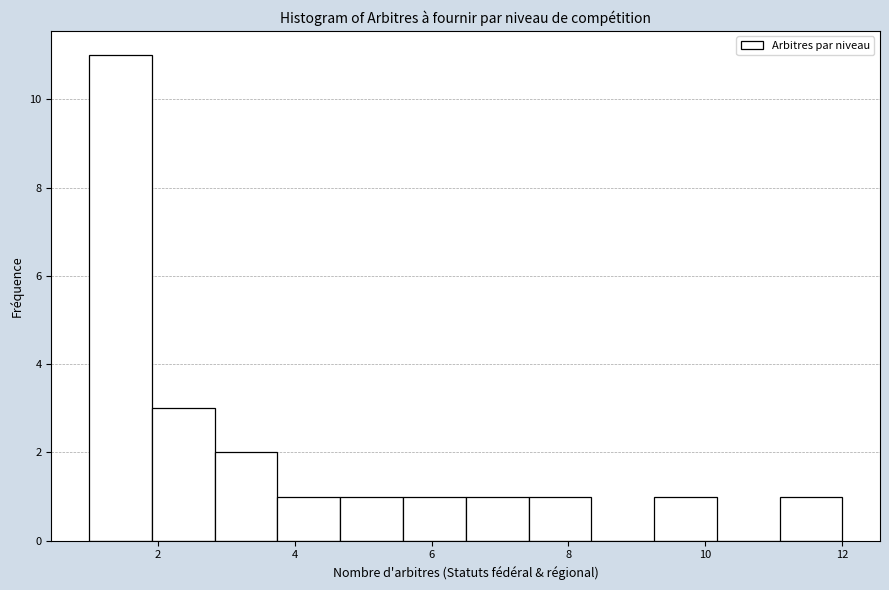

Which range on the x-axis has the tallest bar?

1.0 to 2.0